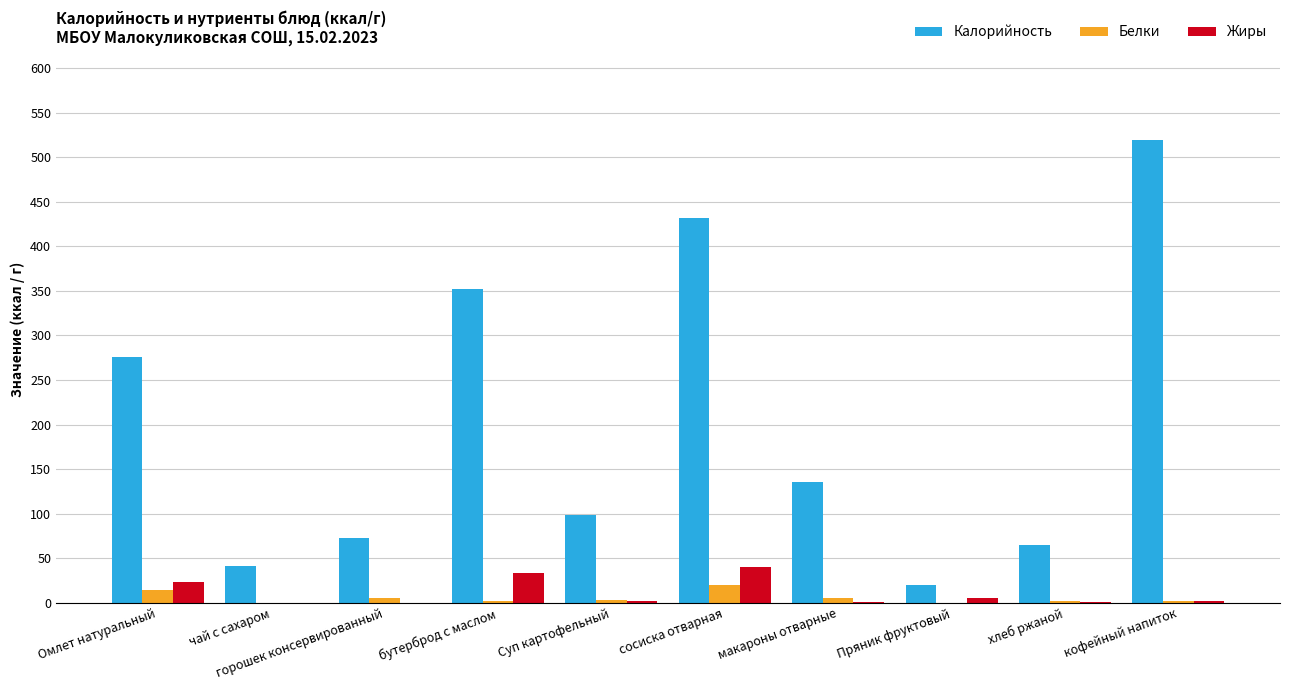

What is the sum of all Белки values?

52.6